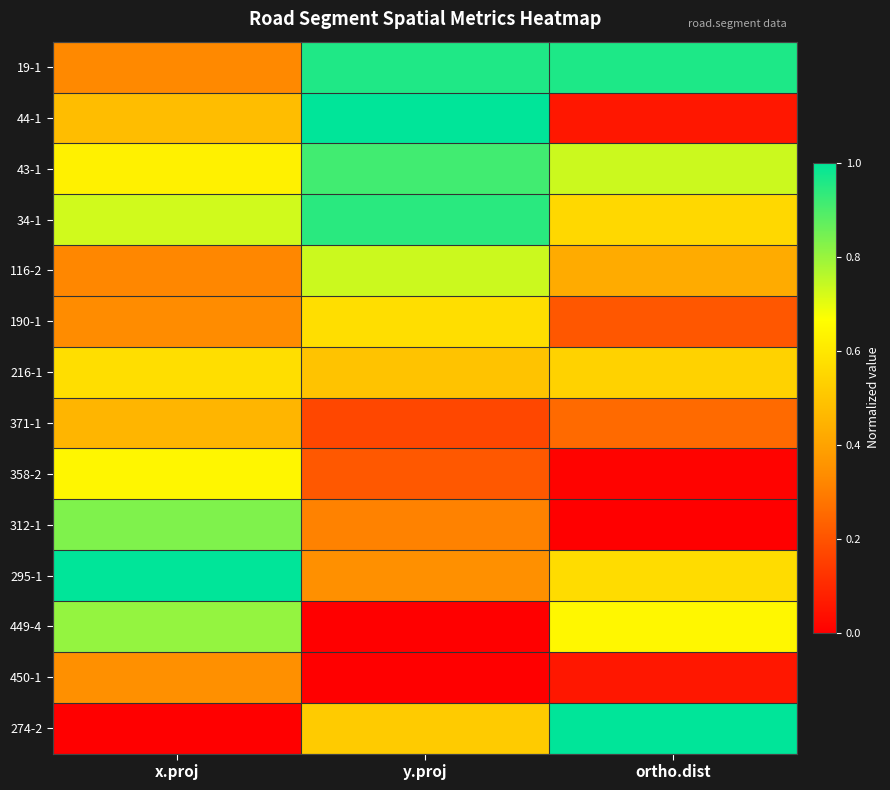

Reading left to right, extract all data points from this chart.

19-1: x.proj=0.3	y.proj=1.0	ortho.dist=1.0
44-1: x.proj=0.5	y.proj=1.0	ortho.dist=0.1
43-1: x.proj=0.6	y.proj=0.9	ortho.dist=0.7
34-1: x.proj=0.7	y.proj=0.9	ortho.dist=0.6
116-2: x.proj=0.3	y.proj=0.7	ortho.dist=0.4
190-1: x.proj=0.3	y.proj=0.6	ortho.dist=0.2
216-1: x.proj=0.6	y.proj=0.5	ortho.dist=0.5
371-1: x.proj=0.5	y.proj=0.2	ortho.dist=0.3
358-2: x.proj=0.6	y.proj=0.2	ortho.dist=0.0
312-1: x.proj=0.8	y.proj=0.3	ortho.dist=0.0
295-1: x.proj=1.0	y.proj=0.3	ortho.dist=0.6
449-4: x.proj=0.8	y.proj=0.0	ortho.dist=0.6
450-1: x.proj=0.3	y.proj=0.0	ortho.dist=0.1
274-2: x.proj=0.0	y.proj=0.5	ortho.dist=1.0